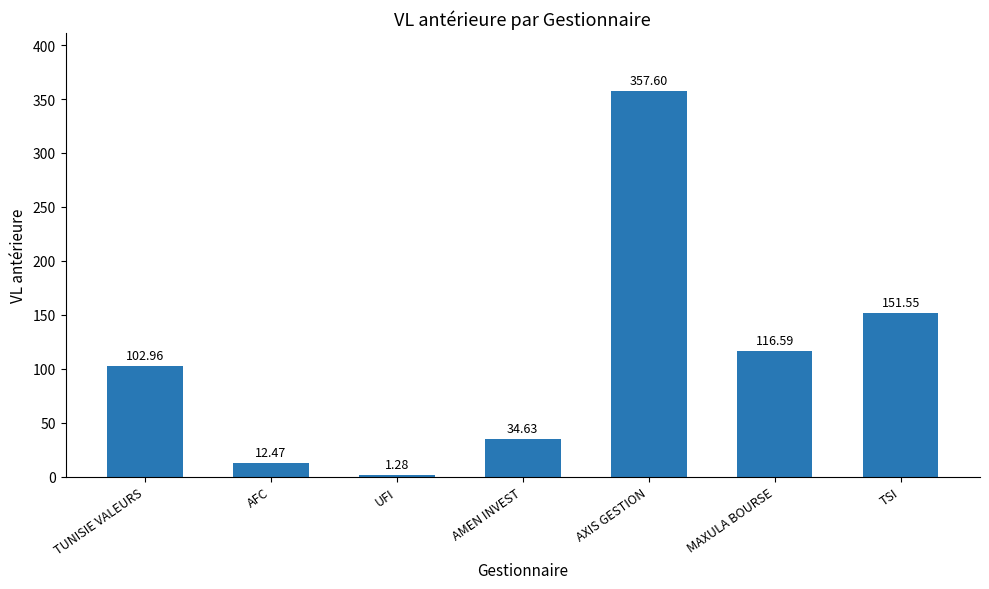

Rank the categories by value from lowest to highest.

UFI, AFC, AMEN INVEST, TUNISIE VALEURS, MAXULA BOURSE, TSI, AXIS GESTION